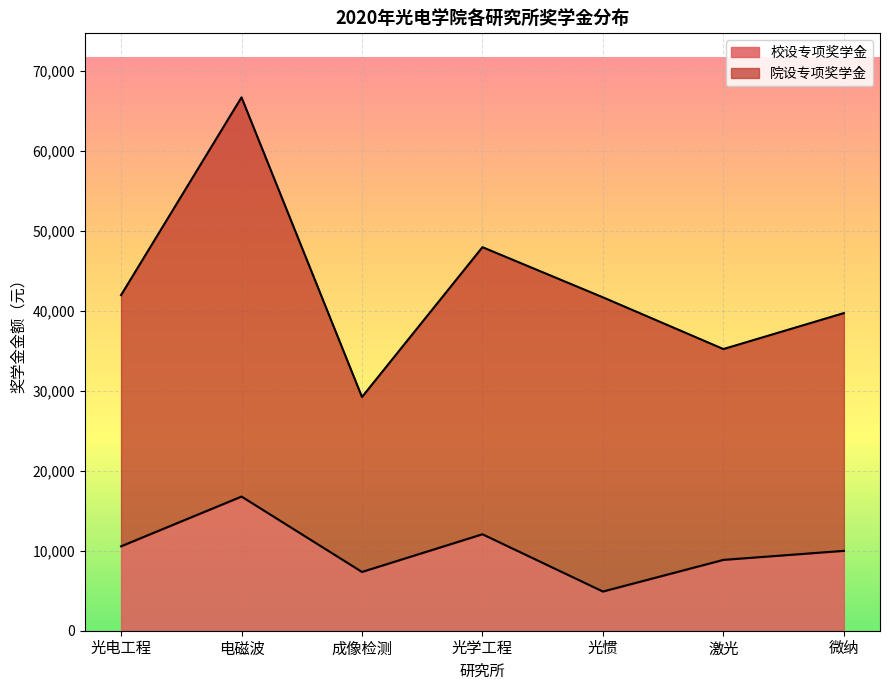

Reading left to right, extract all data points from this chart.

光电工程=10556.1	电磁波=16776.7	成像检测=7351.6	光学工程=12064.2	光惯=4901.1	激光=8859.6	微纳=9990.6